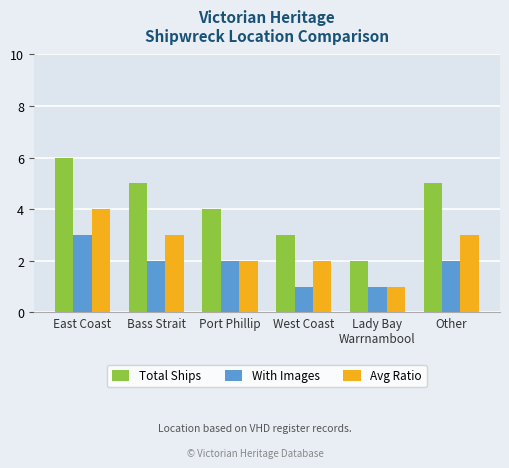

Reading left to right, list all the values displayed in this chart.

Total Ships: 6	5	4	3	2	5
With Images: 3	2	2	1	1	2
Avg Ratio: 4	3	2	2	1	3